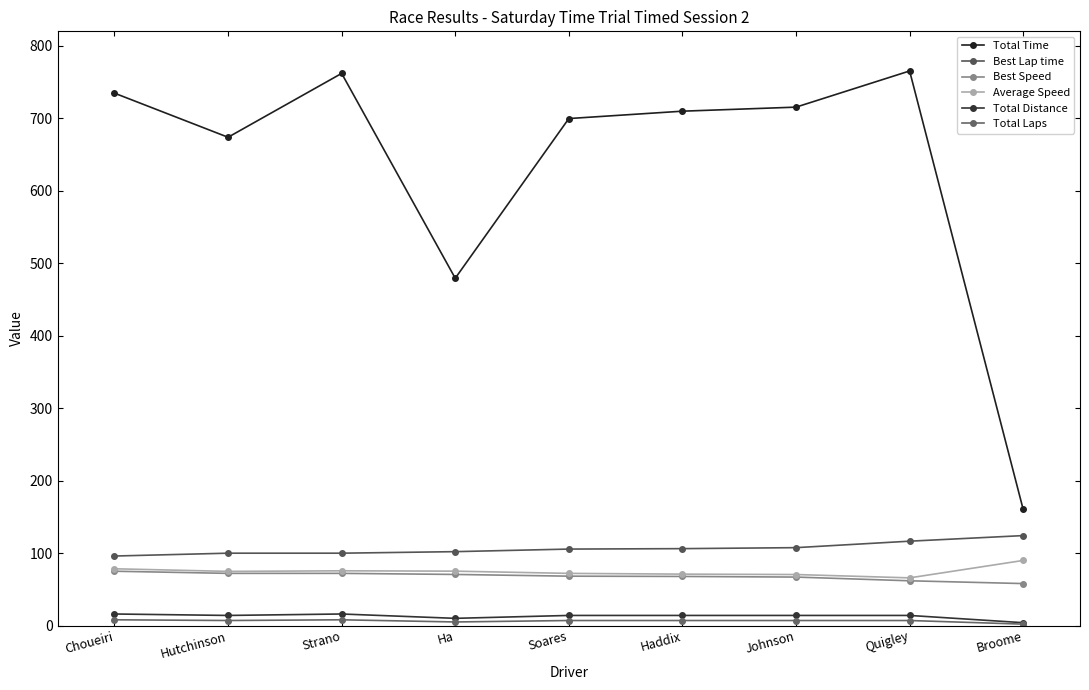

How many data points in Total Distance are less than 14?

2